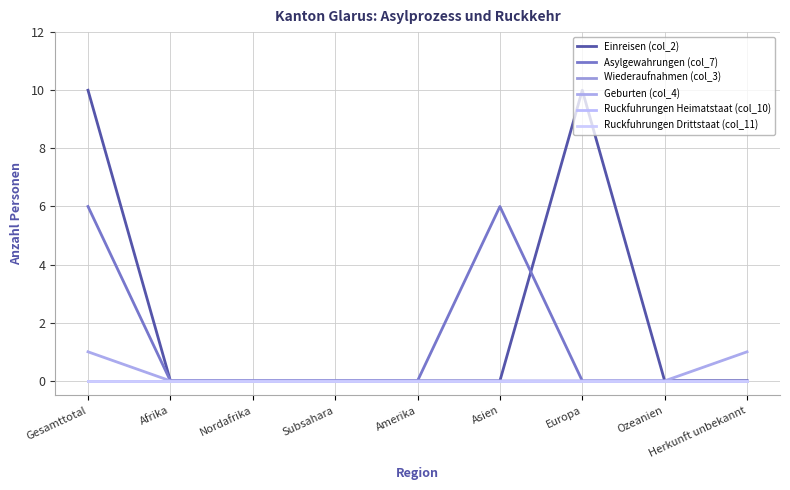

Does the chart have visible grid lines?

Yes